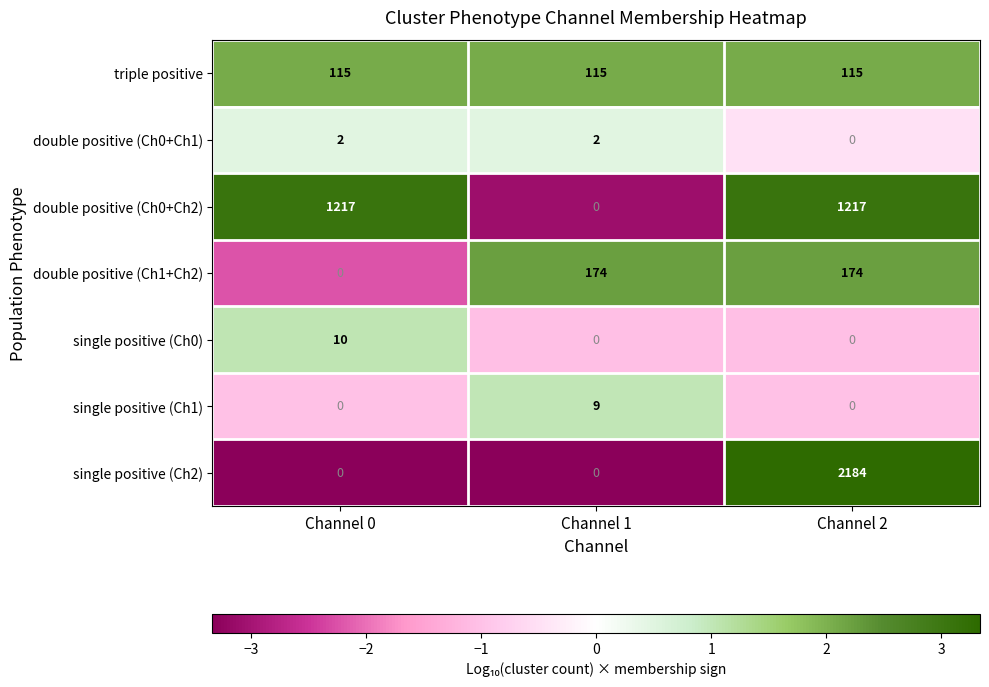

What is the sum of all triple positive values?

345